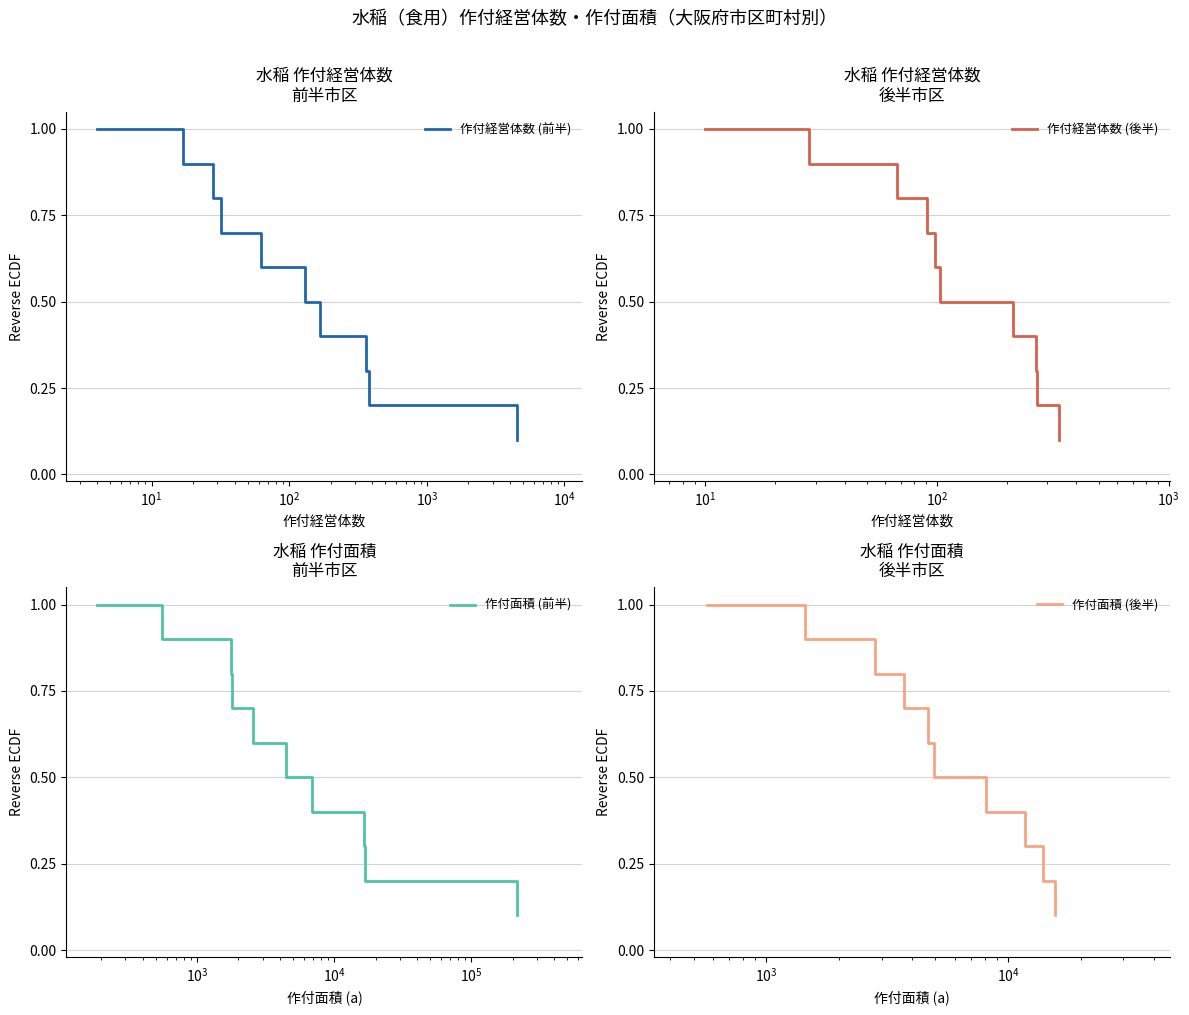

What is the sum of all 作付経営体数 (前半) values?

6.5